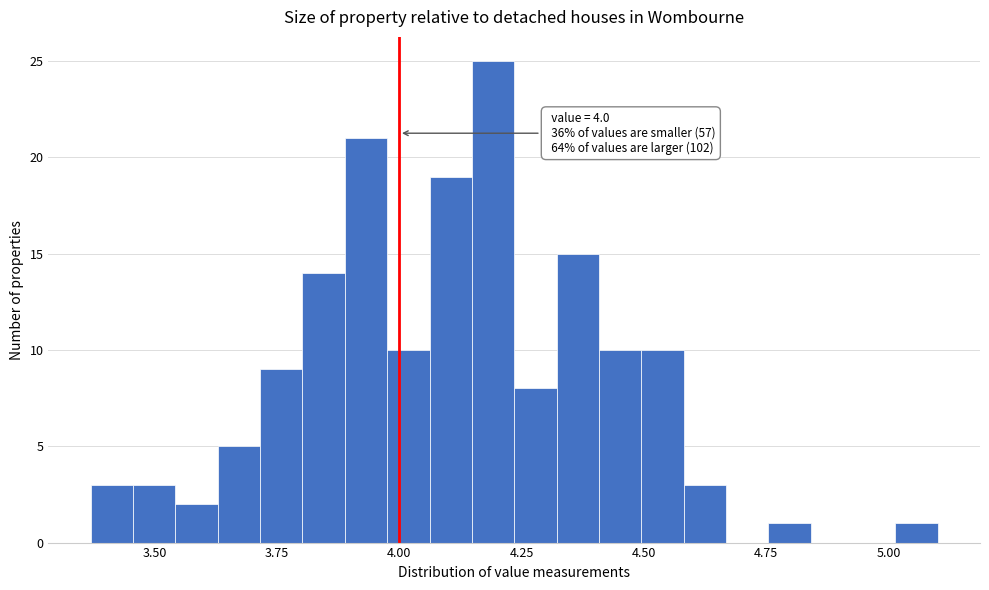

Read against the x-axis, roughly where is the centre of the tallest bar?

4.20